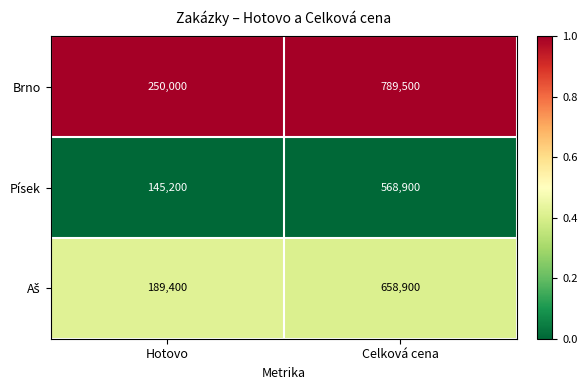

The Písek series shows 145200 at Hotovo. True or false?

True